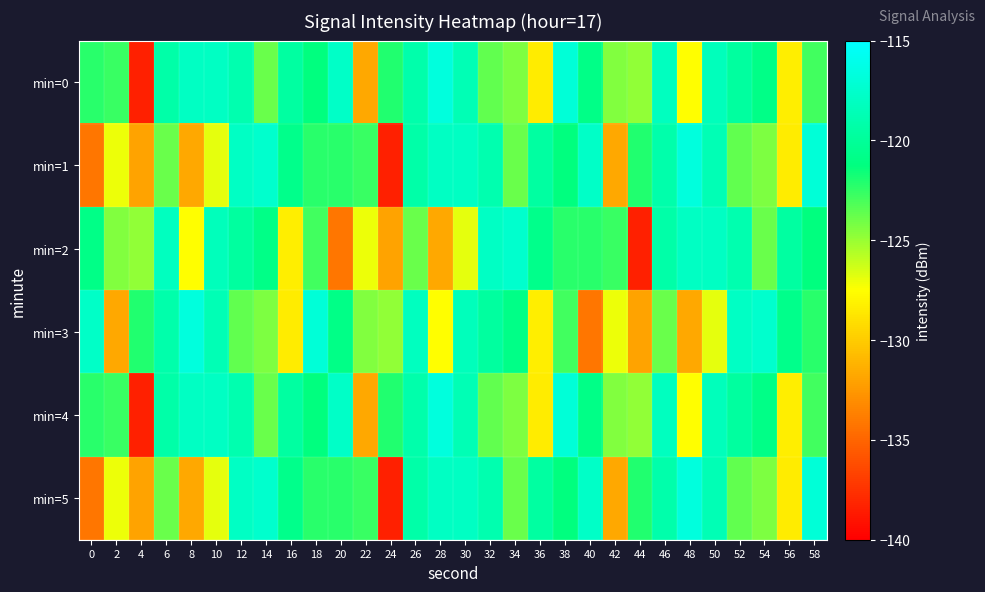

Reading left to right, transcribe all the data shown in this chart.

min=0: 0=-122.3	2=-122.7	4=-138.4	6=-119.2	8=-118.0	10=-117.9	12=-119.0	14=-123.8	16=-119.7	18=-121.3	20=-117.8	22=-131.7	24=-122.1	26=-119.2	28=-116.7	30=-118.6	32=-123.6	34=-124.3	36=-128.4	38=-117.0	40=-121.0	42=-124.5	44=-124.8	46=-118.2	48=-127.6	50=-118.4	52=-119.8	54=-120.9	56=-128.3	58=-122.9
min=1: 0=-134.2	2=-127.1	4=-131.9	6=-123.8	8=-131.7	10=-126.9	12=-117.9	14=-117.5	16=-120.7	18=-122.3	20=-122.3	22=-122.7	24=-138.4	26=-119.2	28=-118.0	30=-117.9	32=-119.0	34=-123.8	36=-119.7	38=-121.3	40=-117.8	42=-131.7	44=-122.1	46=-119.2	48=-116.7	50=-118.6	52=-123.6	54=-124.3	56=-128.4	58=-117.0
min=2: 0=-121.0	2=-124.5	4=-124.8	6=-118.2	8=-127.6	10=-118.4	12=-119.8	14=-120.9	16=-128.3	18=-122.9	20=-134.2	22=-127.1	24=-131.9	26=-123.8	28=-131.7	30=-126.9	32=-117.9	34=-117.5	36=-120.7	38=-122.3	40=-122.3	42=-122.7	44=-138.4	46=-119.2	48=-118.0	50=-117.9	52=-119.0	54=-123.8	56=-119.7	58=-121.3
min=3: 0=-117.8	2=-131.7	4=-122.1	6=-119.2	8=-116.7	10=-118.6	12=-123.6	14=-124.3	16=-128.4	18=-117.0	20=-121.0	22=-124.5	24=-124.8	26=-118.2	28=-127.6	30=-118.4	32=-119.8	34=-120.9	36=-128.3	38=-122.9	40=-134.2	42=-127.1	44=-131.9	46=-123.8	48=-131.7	50=-126.9	52=-117.9	54=-117.5	56=-120.7	58=-122.3
min=4: 0=-122.3	2=-122.7	4=-138.4	6=-119.2	8=-118.0	10=-117.9	12=-119.0	14=-123.8	16=-119.7	18=-121.3	20=-117.8	22=-131.7	24=-122.1	26=-119.2	28=-116.7	30=-118.6	32=-123.6	34=-124.3	36=-128.4	38=-117.0	40=-121.0	42=-124.5	44=-124.8	46=-118.2	48=-127.6	50=-118.4	52=-119.8	54=-120.9	56=-128.3	58=-122.9
min=5: 0=-134.2	2=-127.1	4=-131.9	6=-123.8	8=-131.7	10=-126.9	12=-117.9	14=-117.5	16=-120.7	18=-122.3	20=-122.3	22=-122.7	24=-138.4	26=-119.2	28=-118.0	30=-117.9	32=-119.0	34=-123.8	36=-119.7	38=-121.3	40=-117.8	42=-131.7	44=-122.1	46=-119.2	48=-116.7	50=-118.6	52=-123.6	54=-124.3	56=-128.4	58=-117.0